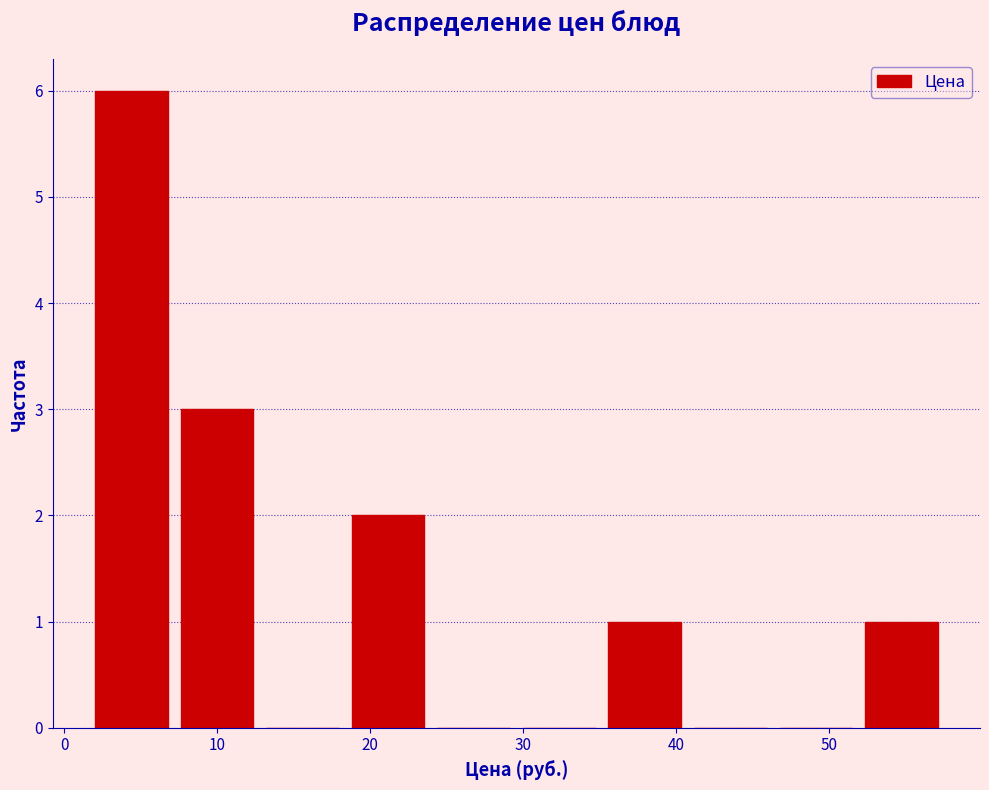

Reading left to right, transcribe this chart: for each bar, give the range it covers on the x-axis and its height. Neither the bar edges nor the heights are printed on the chart, so give them approximately, as read against the axes.

2 to 7: 6
7 to 13: 3
13 to 18: 0
18 to 24: 2
24 to 30: 0
30 to 35: 0
35 to 41: 1
41 to 46: 0
46 to 52: 0
52 to 58: 1